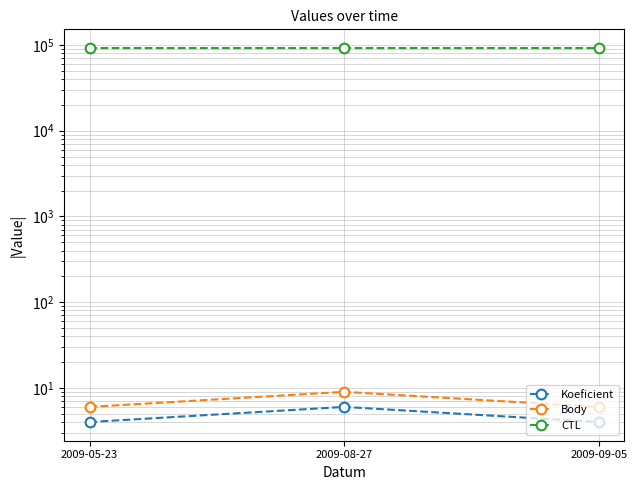

Reading left to right, what are all the values shown in this chart?

Koeficient: 2009-05-23=4	2009-08-27=6	2009-09-05=4
Body: 2009-05-23=6	2009-08-27=9	2009-09-05=6
CTL: 2009-05-23=92114	2009-08-27=92137	2009-09-05=92139